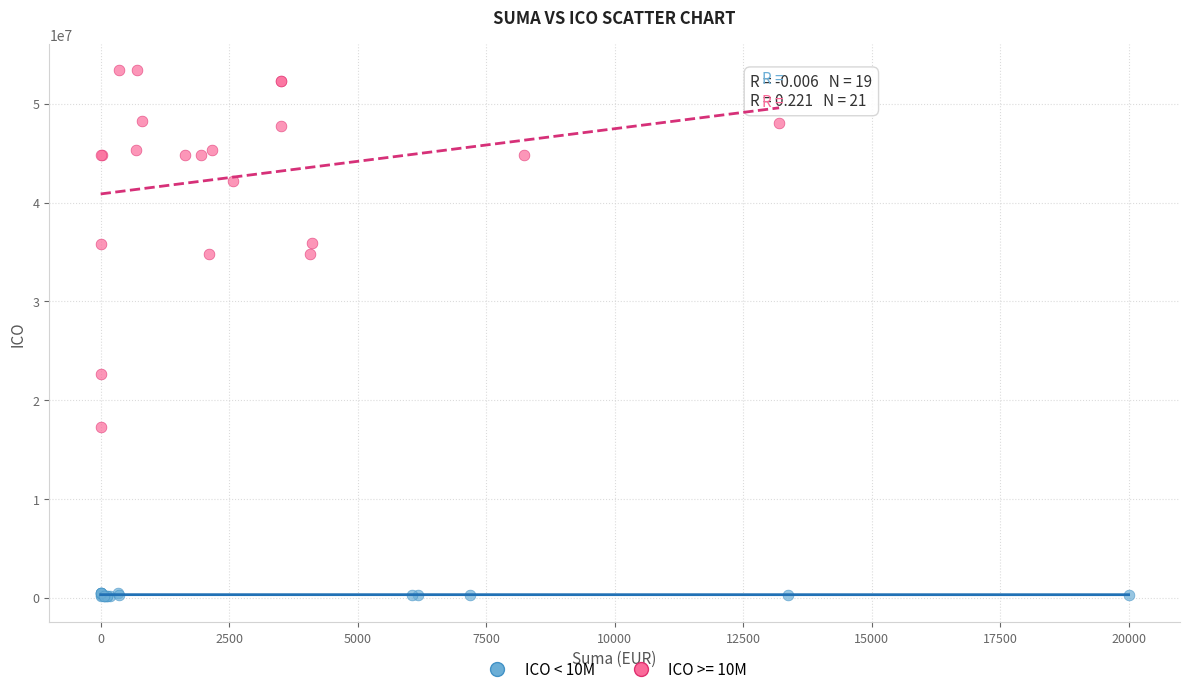

Which series contains the lowest Y value?

ICO < 10M